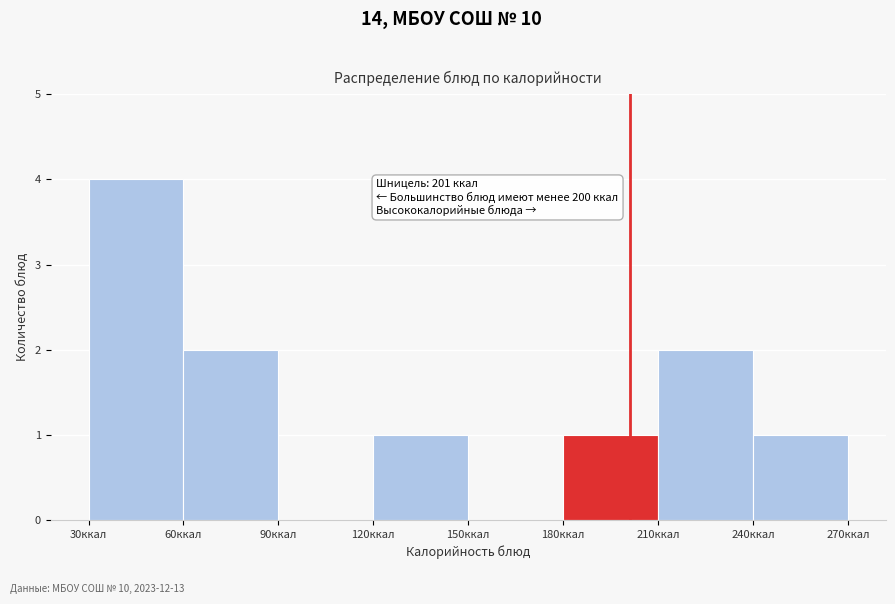

Which range on the x-axis has the tallest bar?

30 to 60